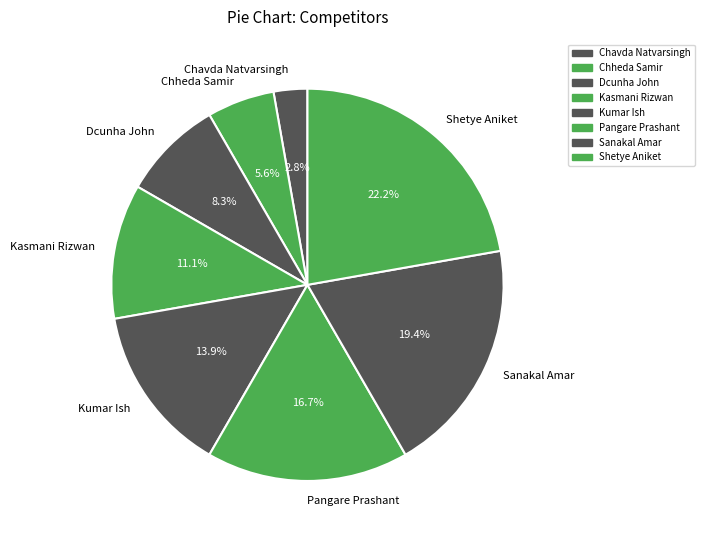

What is the ratio of the value at Shetye Aniket to the value at Pangare Prashant?

1.3